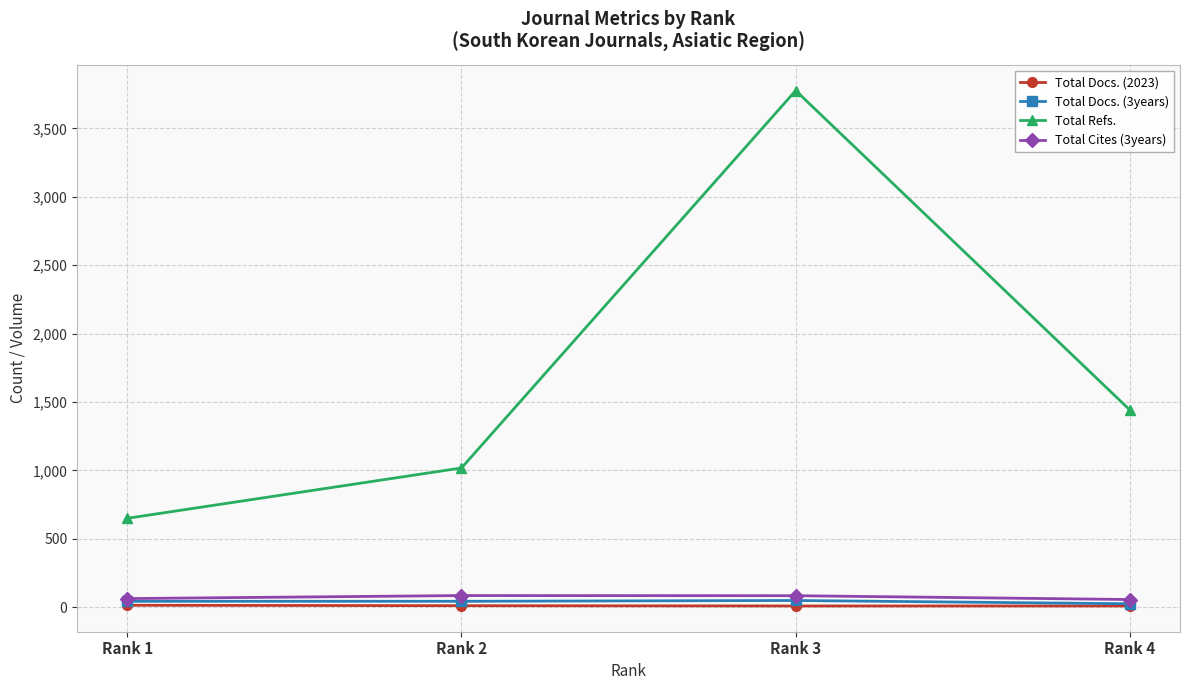

What is the greatest value displayed?

3777